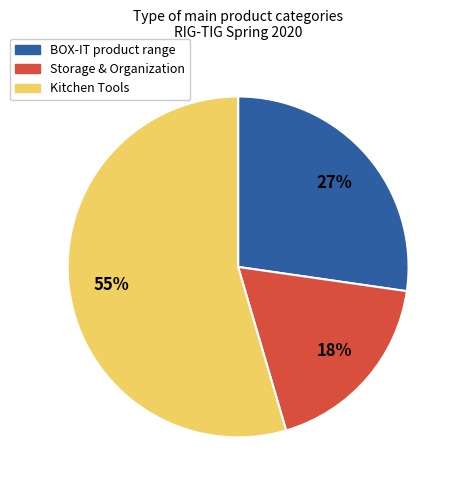

To the nearest percent, what is the average slice percentage?

33%